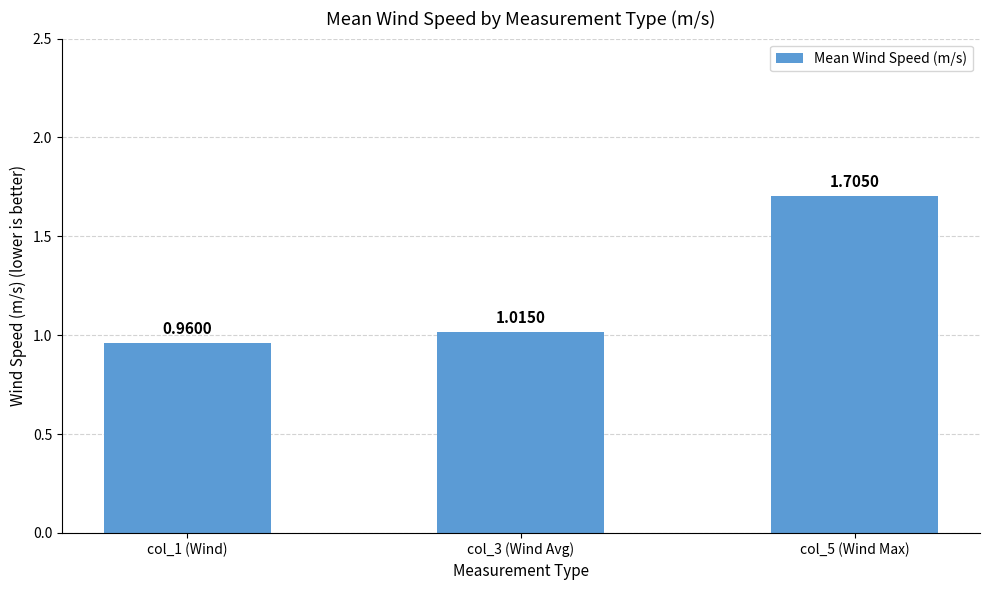

Rank the categories by value from highest to lowest.

col_5 (Wind Max), col_3 (Wind Avg), col_1 (Wind)